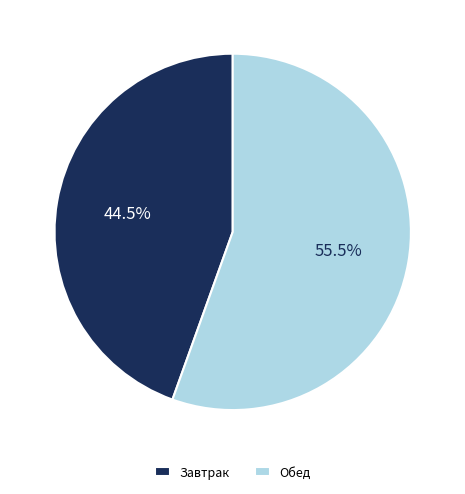

Rank the categories by value from highest to lowest.

Обед, Завтрак